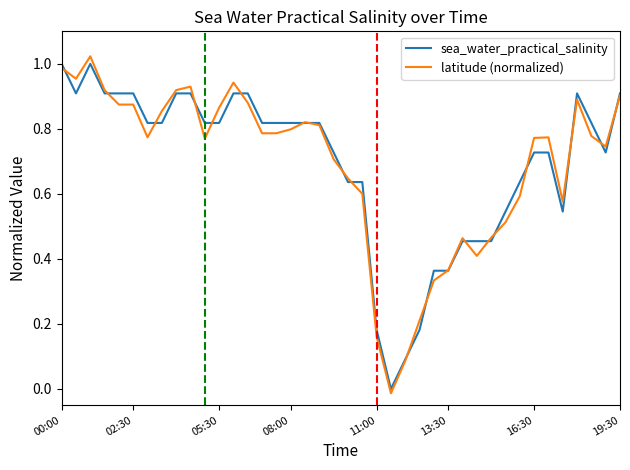

Which series has the largest range (max minus min)?

latitude (normalized)